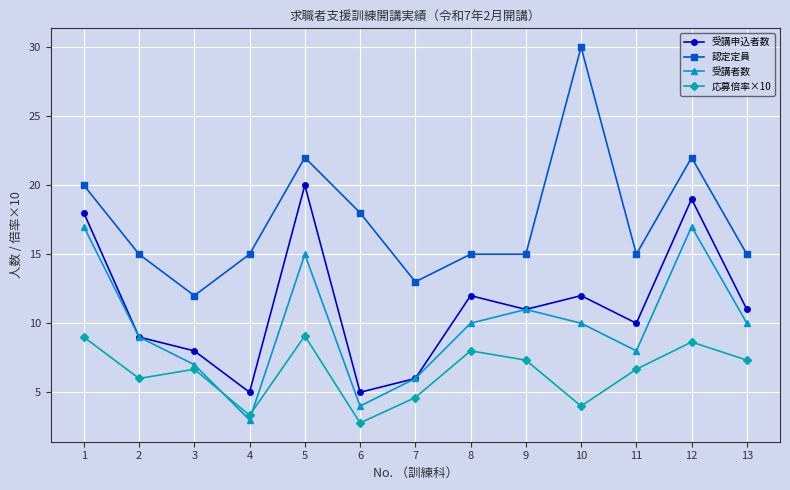

Which series has the largest total across all categories?

認定定員